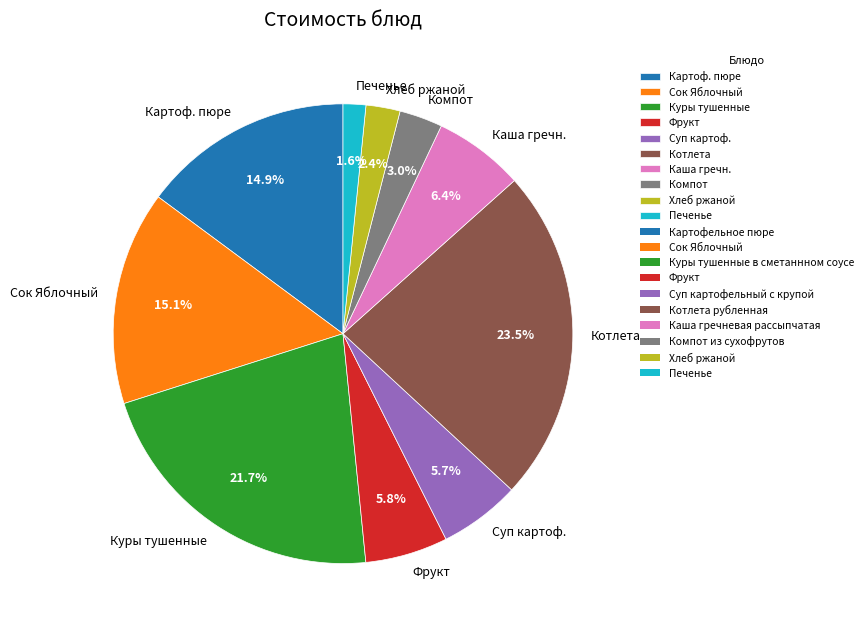

Approximately how many times larger is the value at Компот compared to Печенье?

1.9